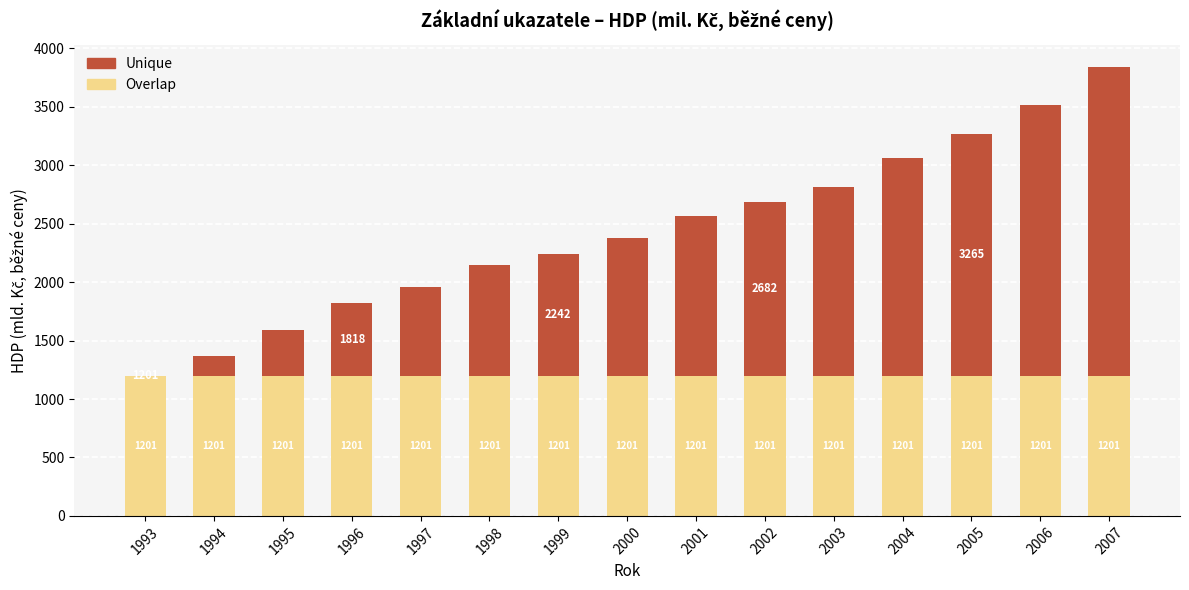

At which category is the sum across all series the highest?

2007